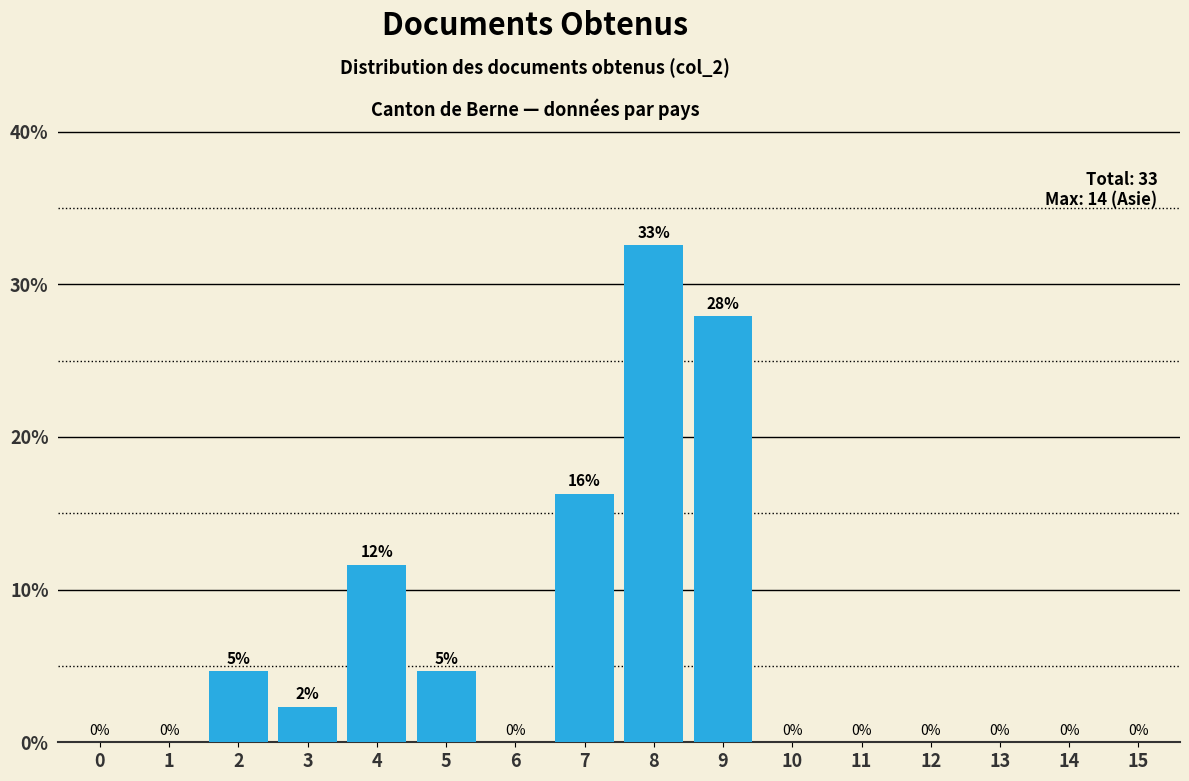

Between 9 and 5, which is larger?

9